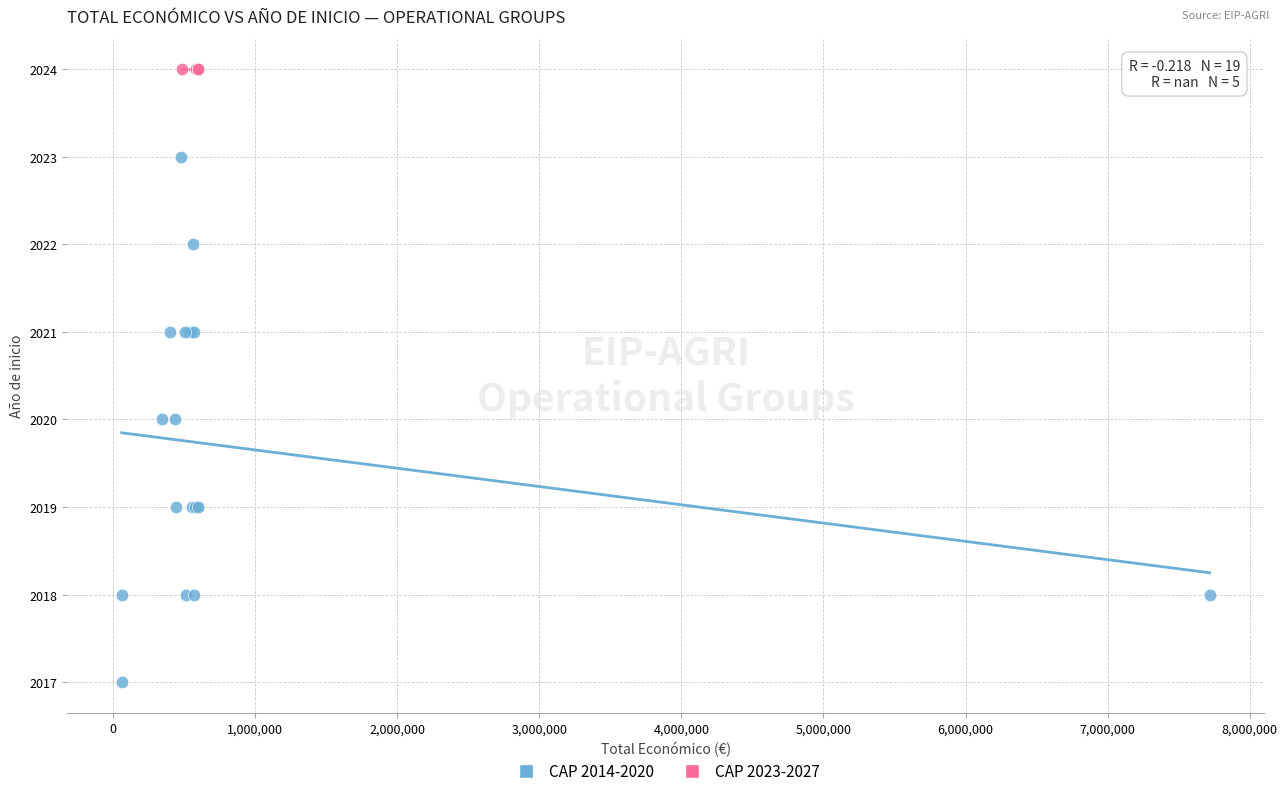

Which series reaches the minimum Y coordinate?

CAP 2014-2020